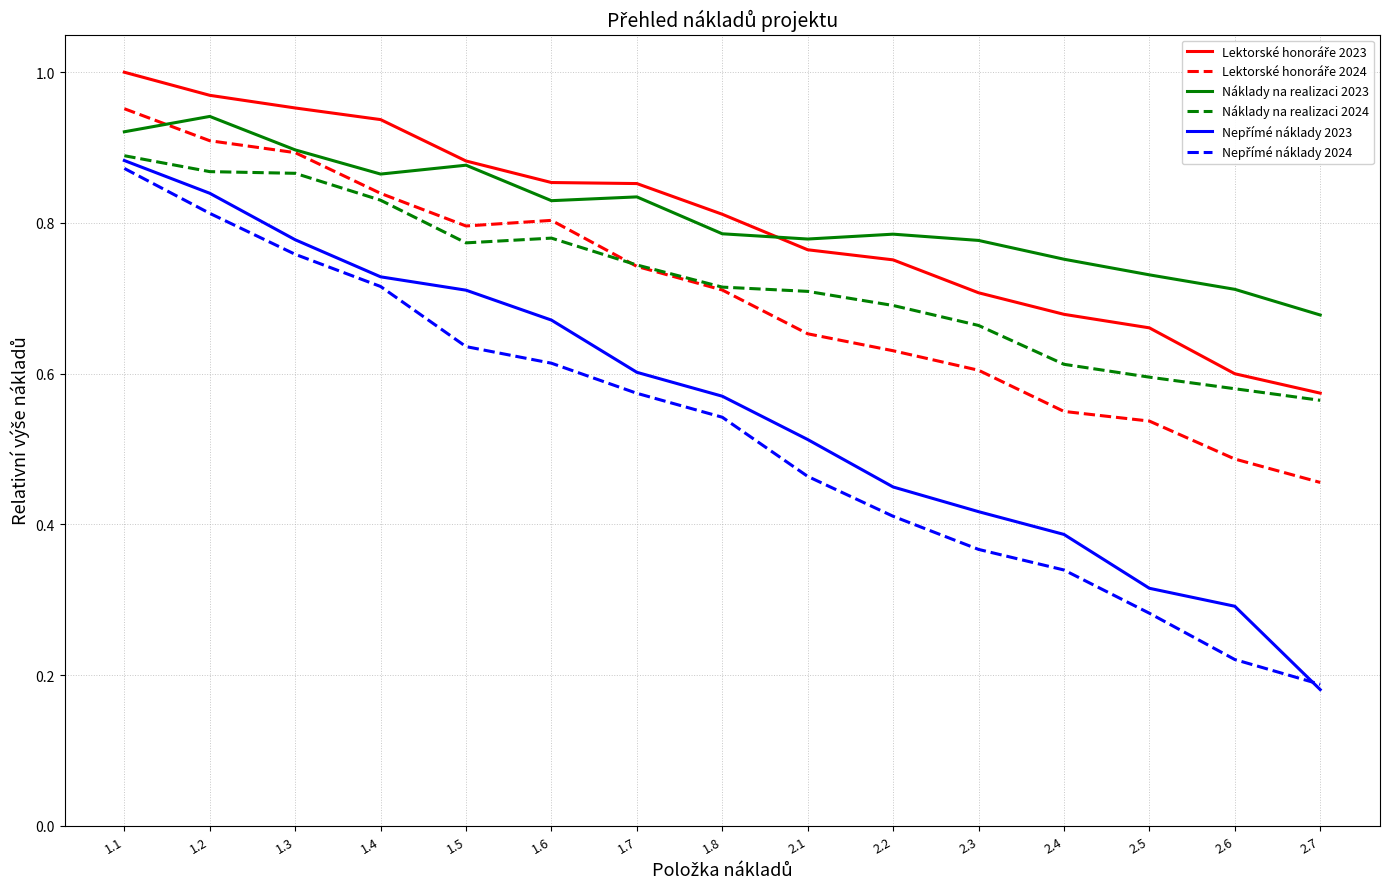

True or false: Náklady na realizaci 2024 has a value of 0.6 at 2.6.

True